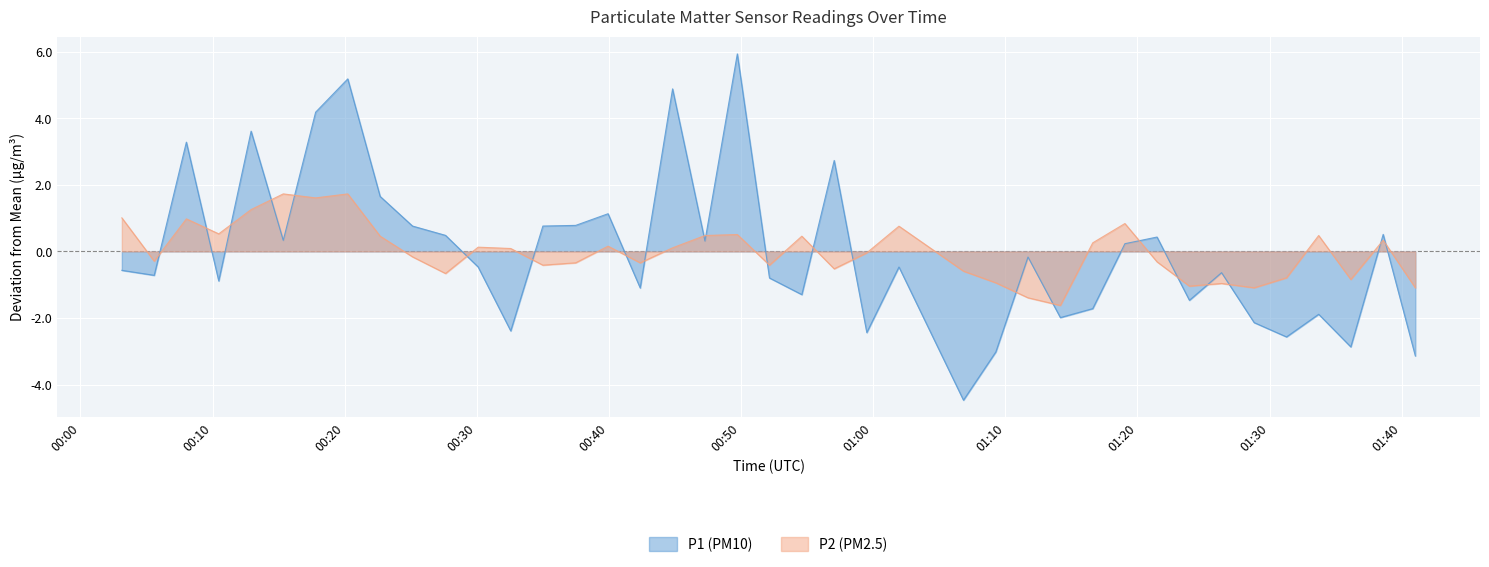

Which series has the widest spread of values?

P1 (PM10)